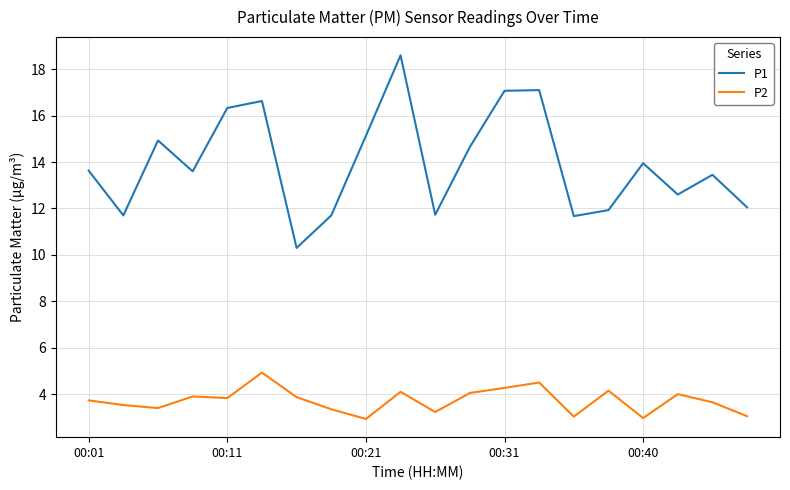

What is the difference between the maximum and second lowest values in the P2 series?

2.0